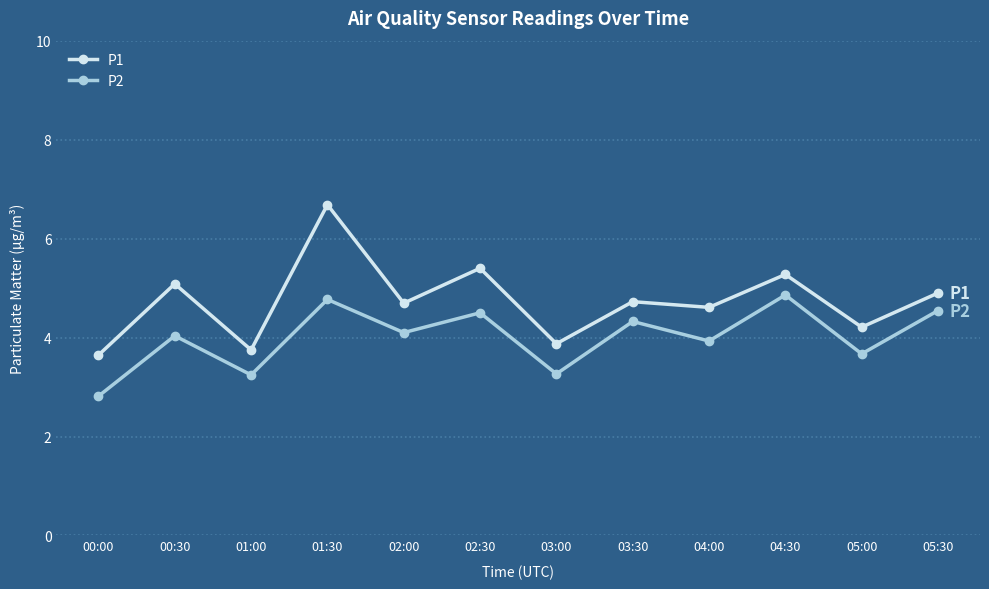

What is the lowest value of the P1 series?

3.6